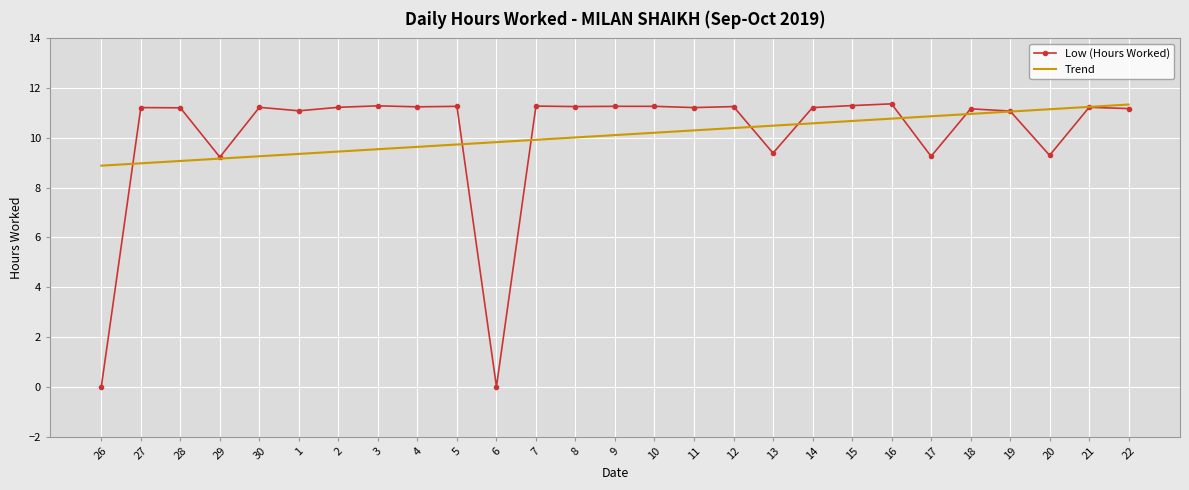

What position from the right is 2?

21